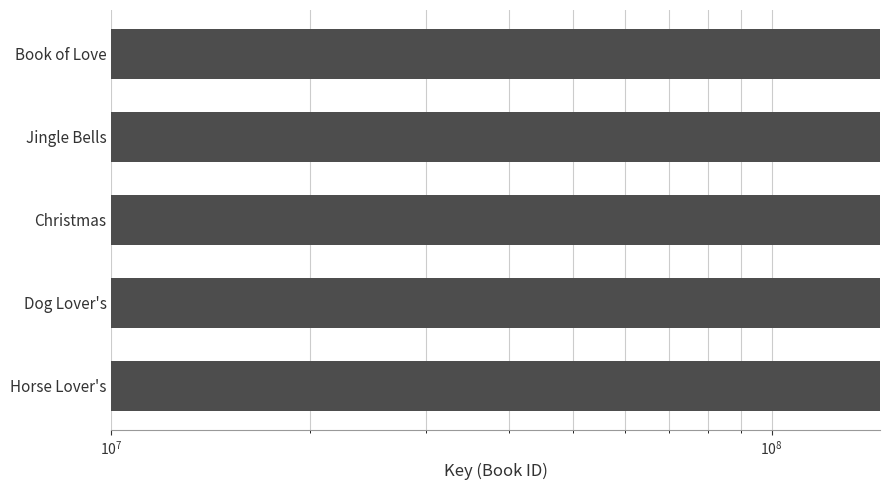

Reading left to right, extract all data points from this chart.

145963958	145964553	145964660	145964343	145963923